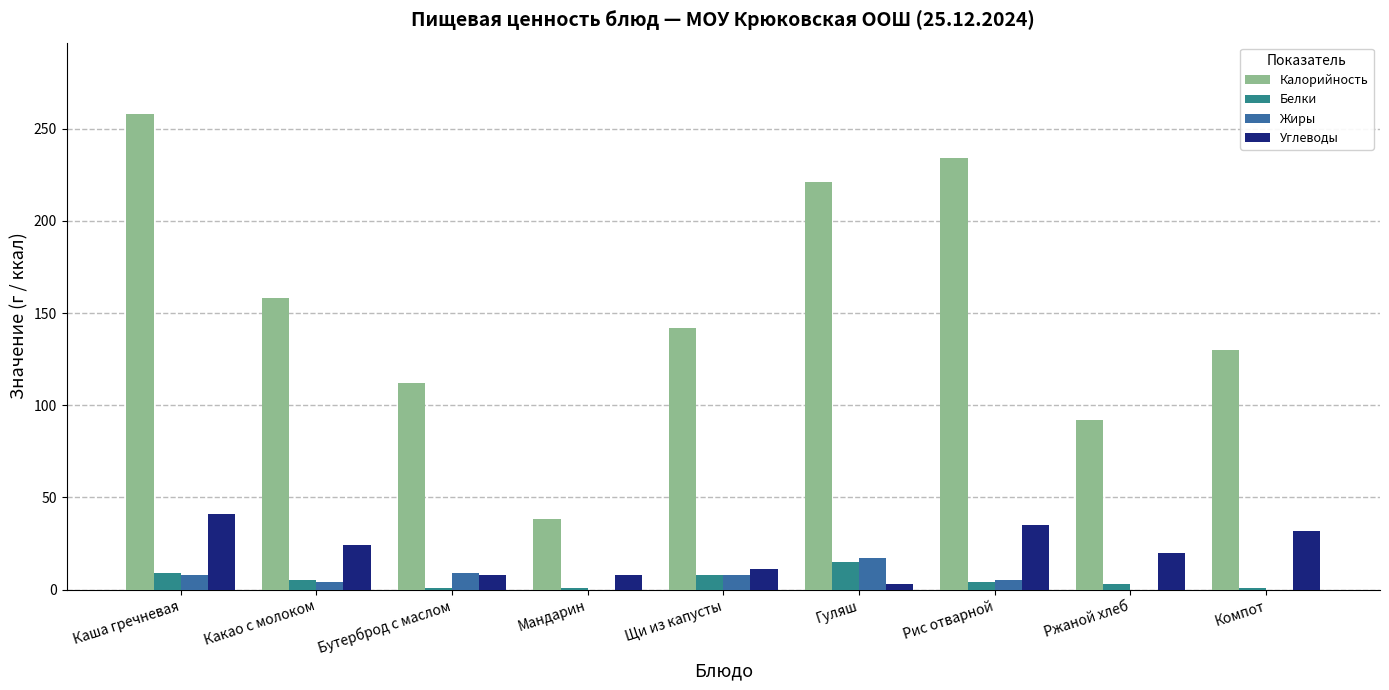

The value of Углеводы at Каша гречневая is 41. True or false?

True